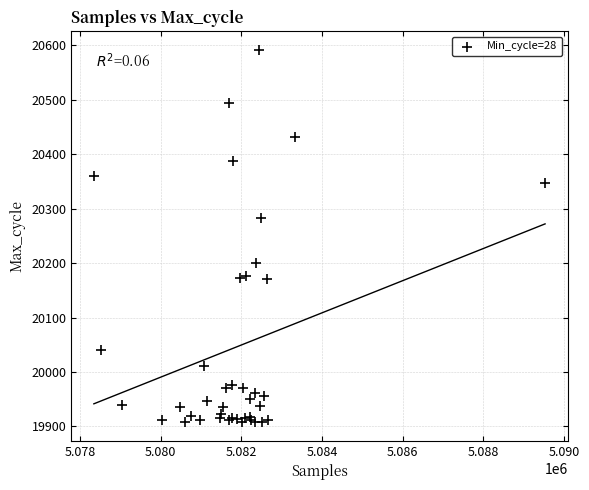

What Y value in the scatter plot is closest to 20249?

20282